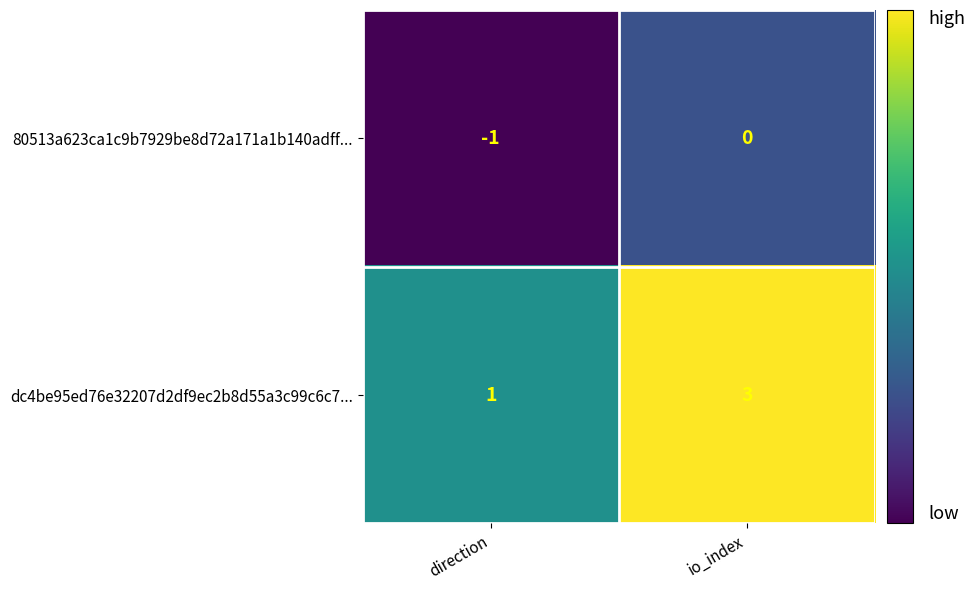

Which category has the lowest value across all series?

direction